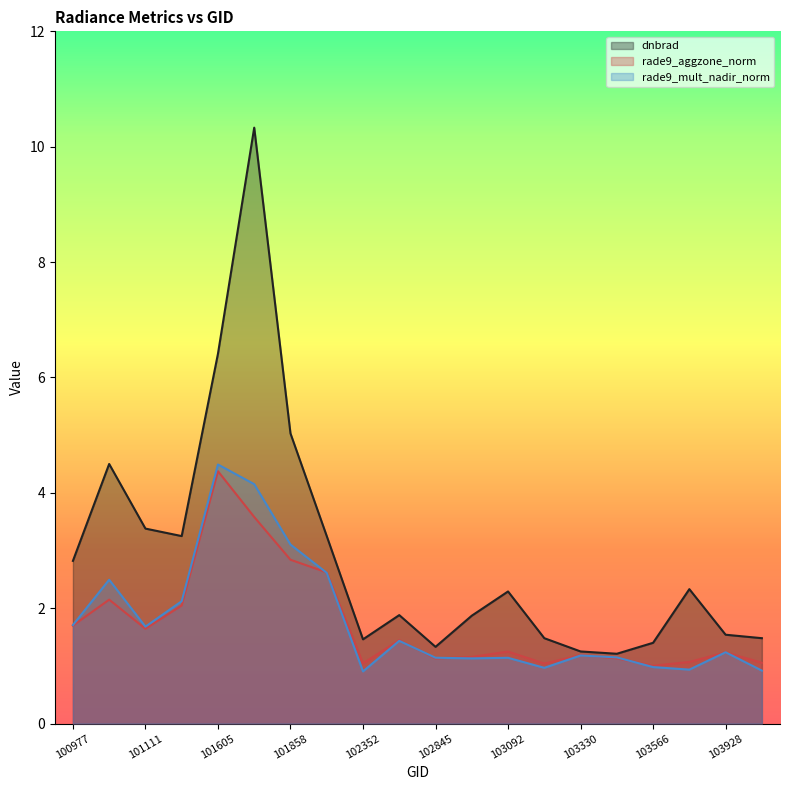

In rade9_mult_nadir_norm, how many points are higher than both neighbors (excluding endpoints)?

6